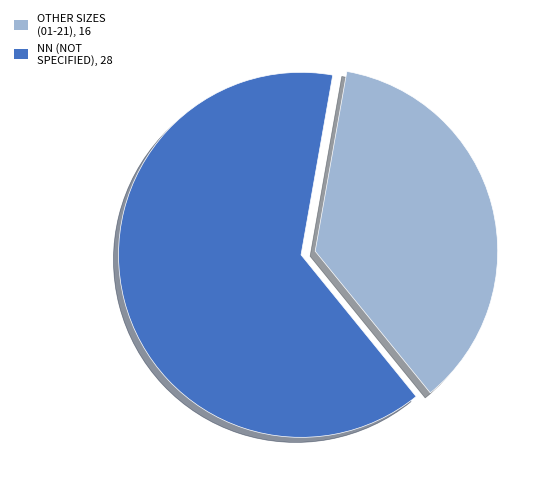

Is there a majority slice in this chart?

Yes